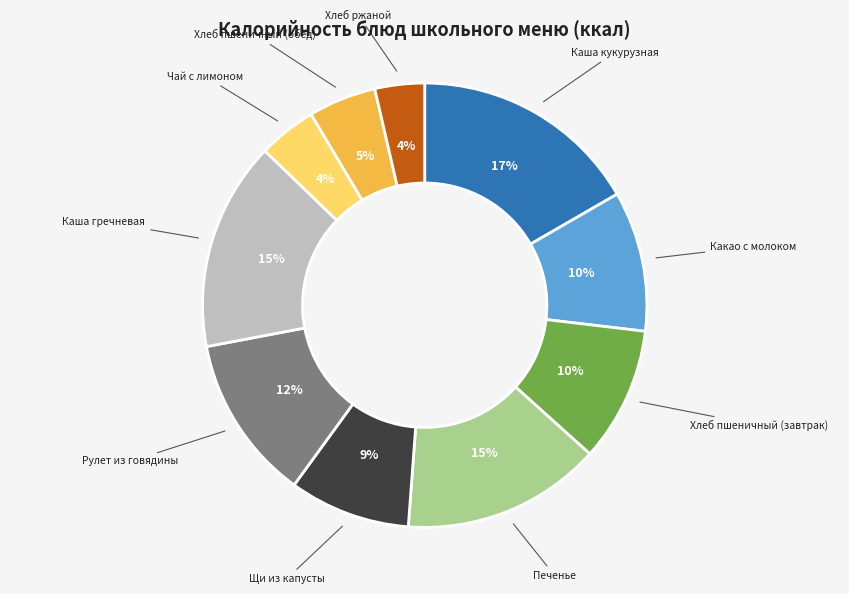

The Щи из капусты slice represents 18% of the pie. True or false?

False